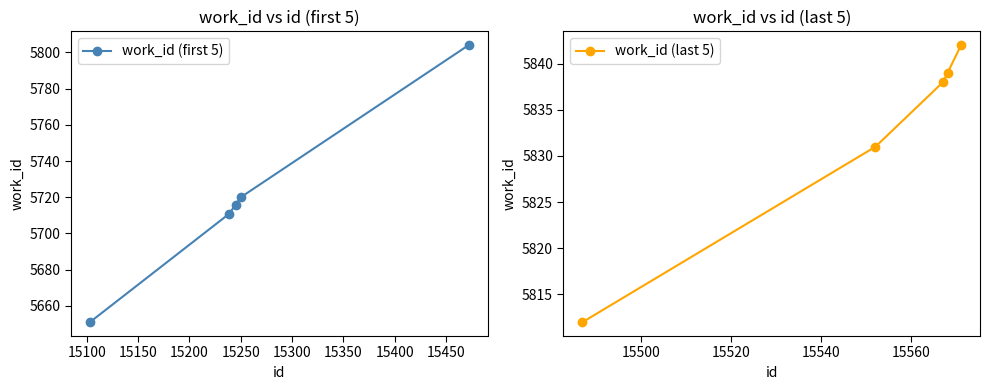

What is the value of the work_id (first 5) point at the 4th from the left?

5720